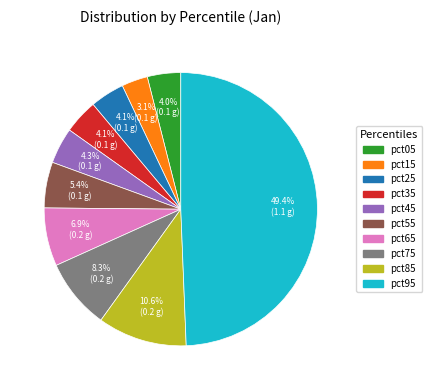

Is pct75 the majority of the pie?

No